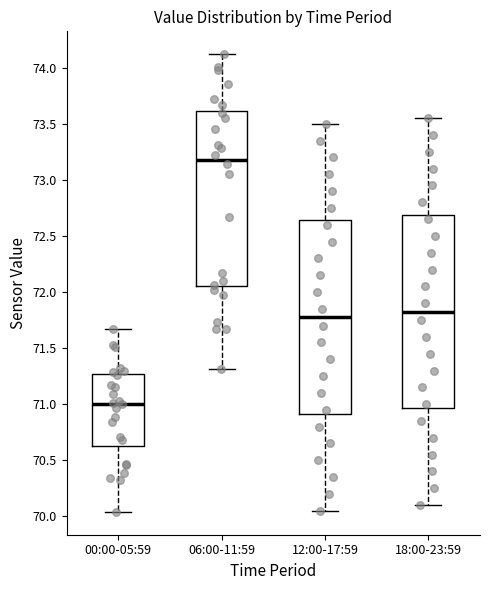

Where is the upper edge of the box for 18:00-23:59 on the y-axis? The values are not printed on the chart, so give them approximately, as read against the axis.

72.70